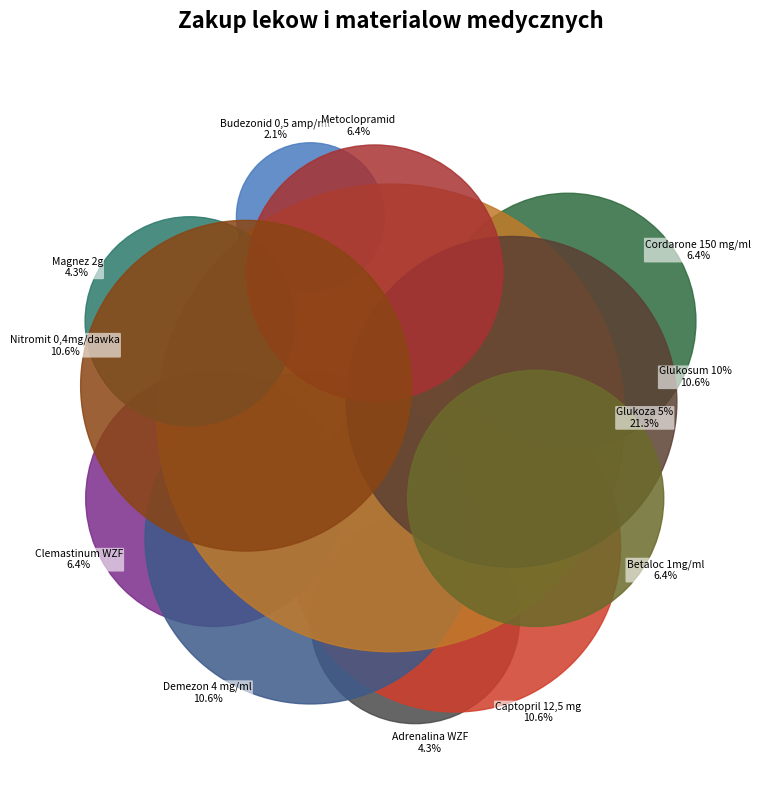

What portion of the pie excludes Metoclopramid?

93.6%